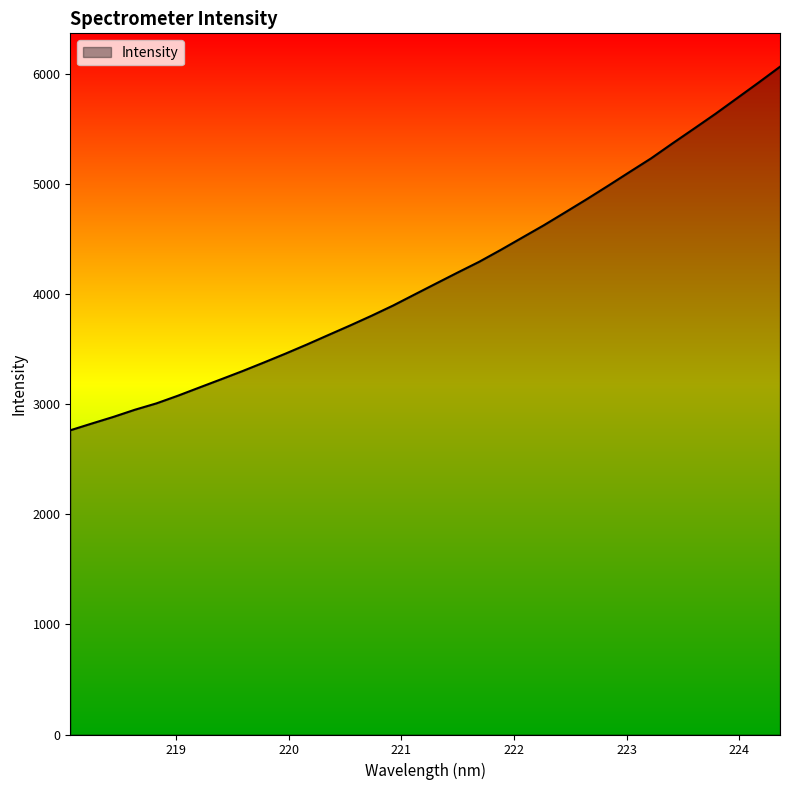

What is the maximum value shown in the chart?

6068.6